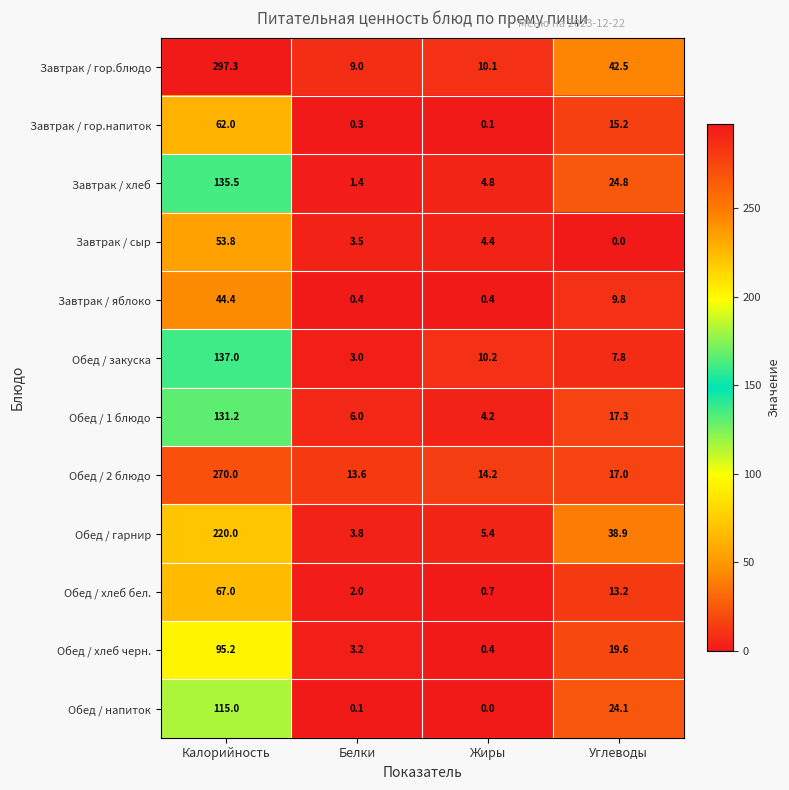

Rank the series by their maximum value, from lowest to highest.

Завтрак / яблоко, Завтрак / сыр, Завтрак / гор.напиток, Обед / хлеб бел., Обед / хлеб черн., Обед / напиток, Обед / 1 блюдо, Завтрак / хлеб, Обед / закуска, Обед / гарнир, Обед / 2 блюдо, Завтрак / гор.блюдо